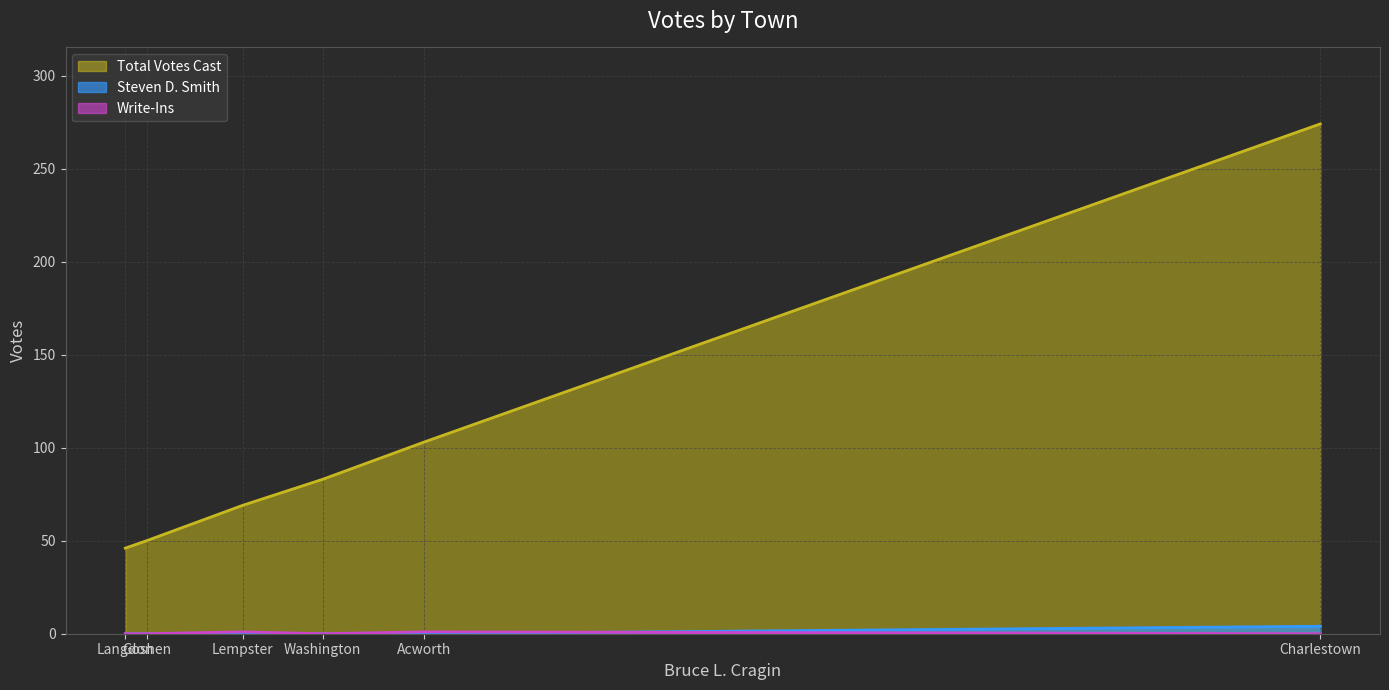

Which category has the lowest value across all series?

Acworth